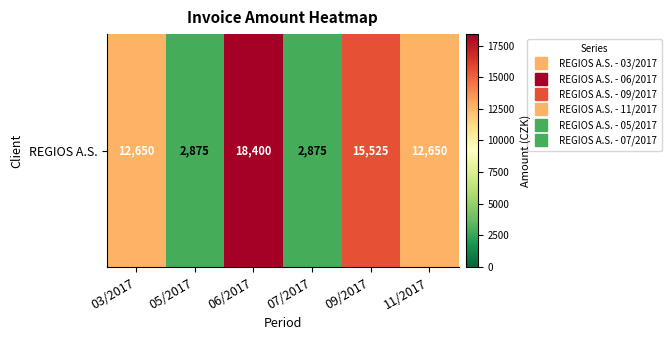

What is the smallest value displayed?

2875